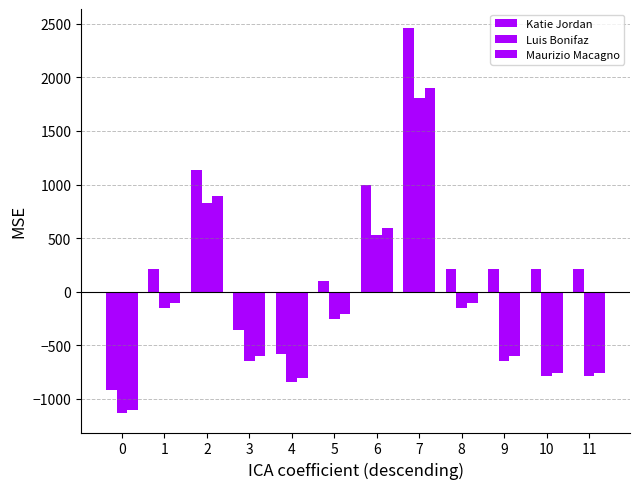

Does the chart contain stacked bars?

No